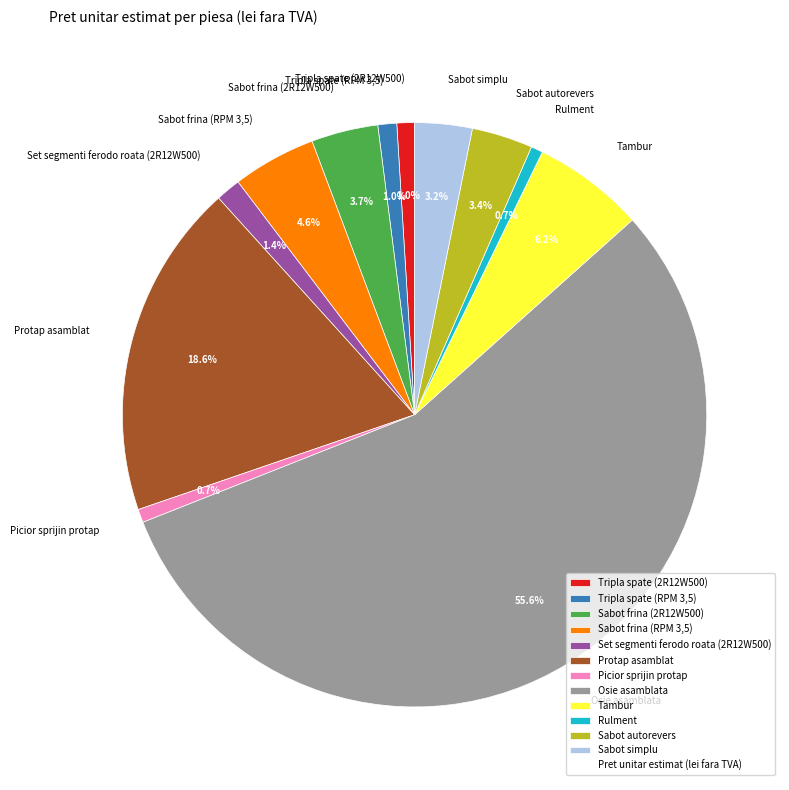

Which category accounts for the majority?

Osie asamblata